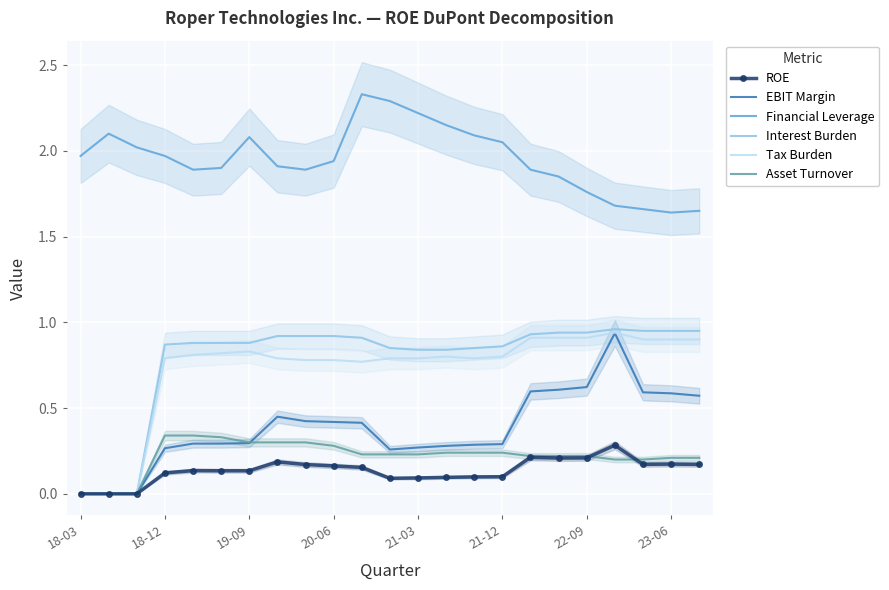

What is the minimum value for Financial Leverage?

1.6